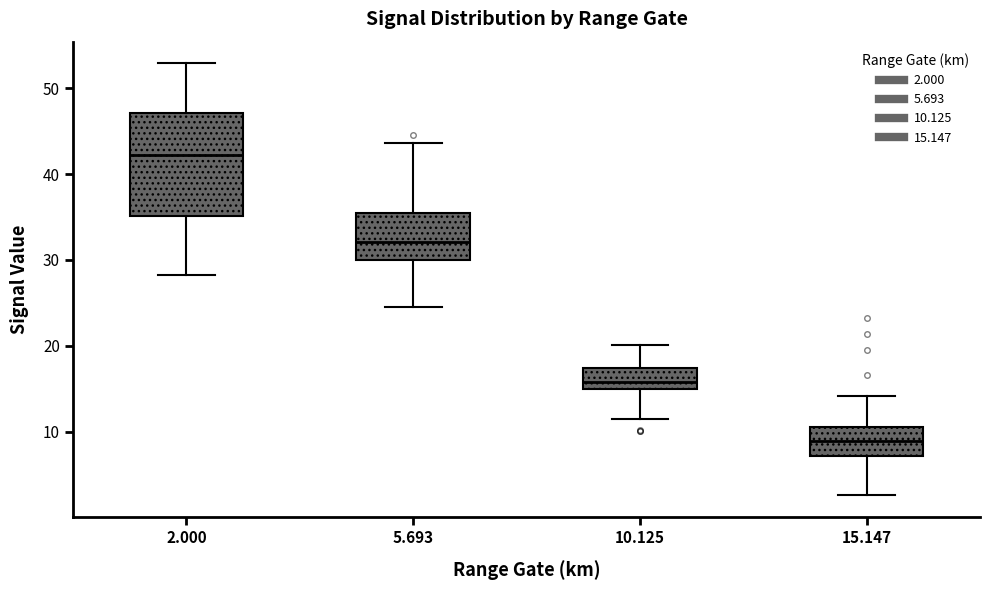

Reading left to right, read every box against the y-axis: the position of its median line, the range the box covers, and the ends of its whiskers. The values are not printed on the chart, so give them approximately, as read against the axis.

2.000: median 42, box 35 to 47, whiskers 28 to 53
5.693: median 32, box 30 to 36, whiskers 25 to 44
10.125: median 16, box 15 to 17, whiskers 12 to 20
15.147: median 9, box 7 to 11, whiskers 3 to 14